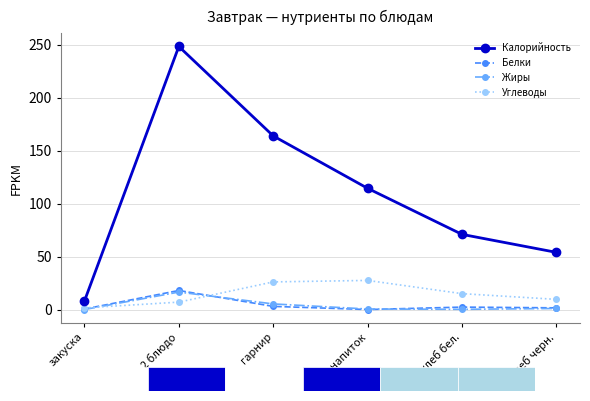

What is the value of the Белки point at the 3rd from the left?

3.0